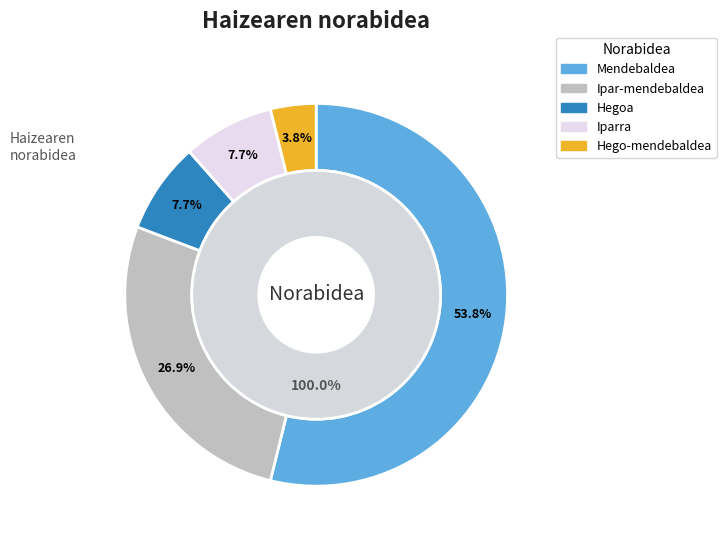

Combined, do Hego-mendebaldea and Ipar-mendebaldea account for over 50%?

No